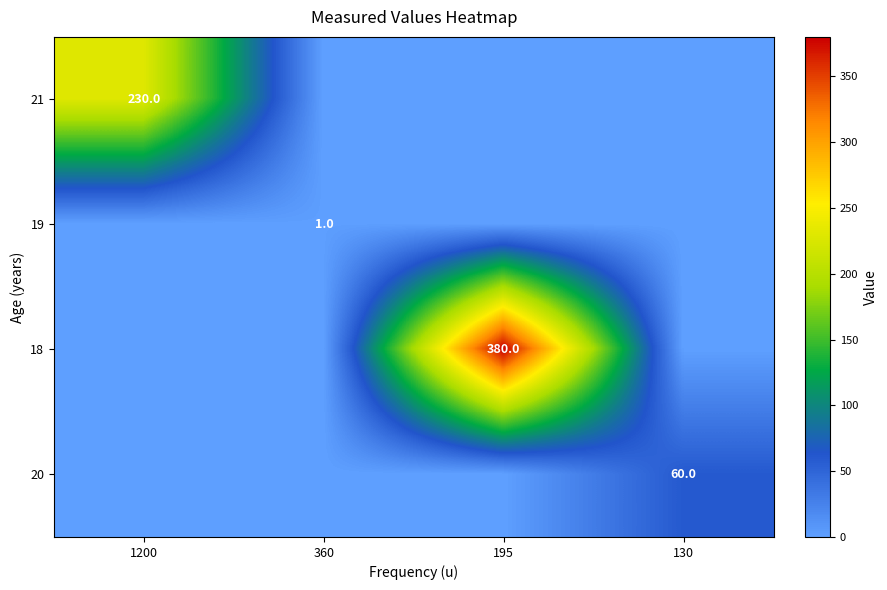

True or false: 18 has a value of 380 at 195.

True